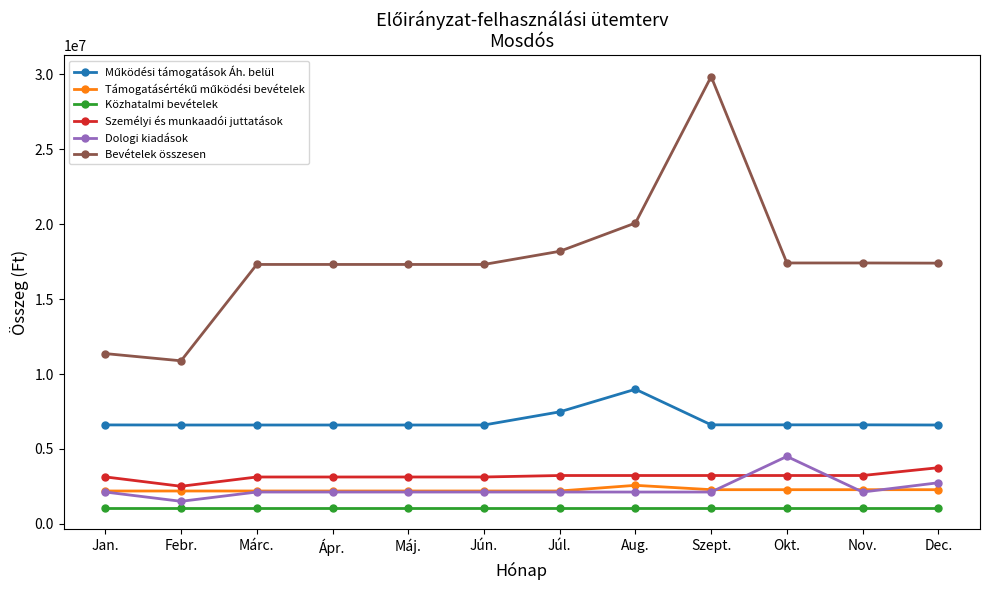

What is the sum of the Dologi kiadások values at Jan. and Máj.?

4256484